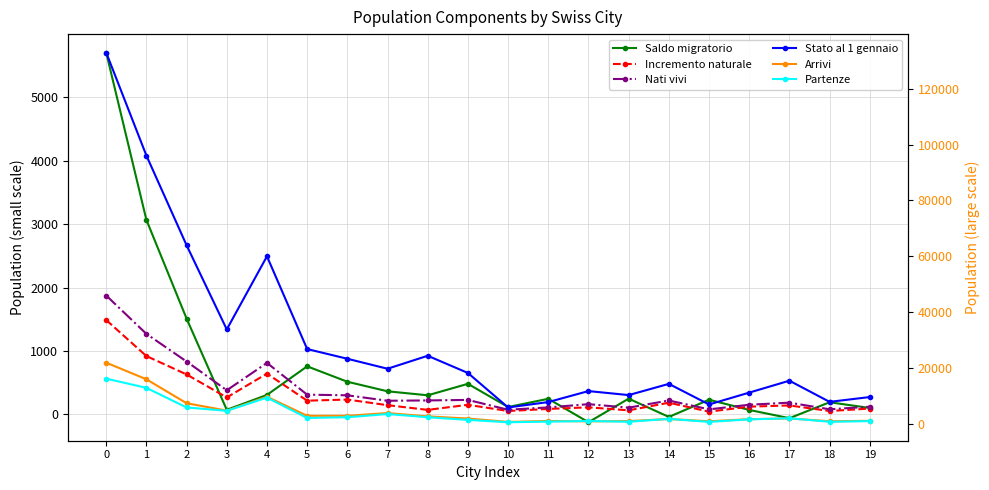

Is it true that Stato al 1 gennaio equals 39540 at 4?

False